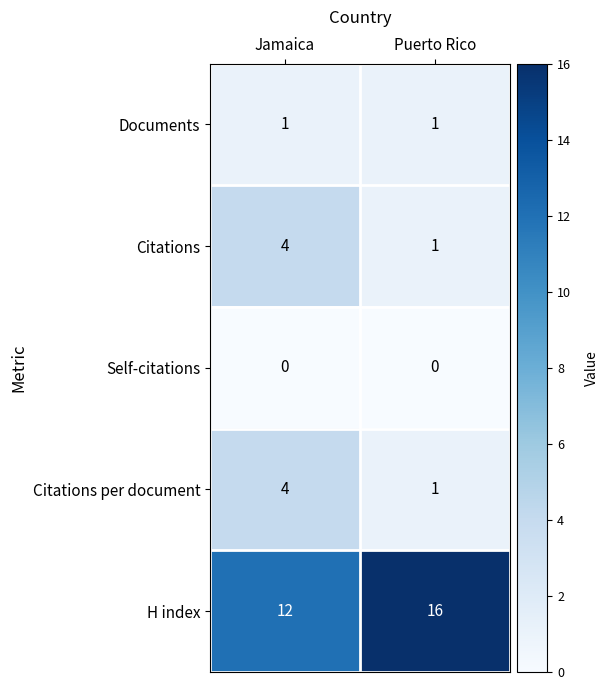

Reading left to right, list all the values displayed in this chart.

Documents: Jamaica=1	Puerto Rico=1
Citations: Jamaica=4	Puerto Rico=1
Self-citations: Jamaica=0	Puerto Rico=0
Citations per document: Jamaica=4	Puerto Rico=1
H index: Jamaica=12	Puerto Rico=16